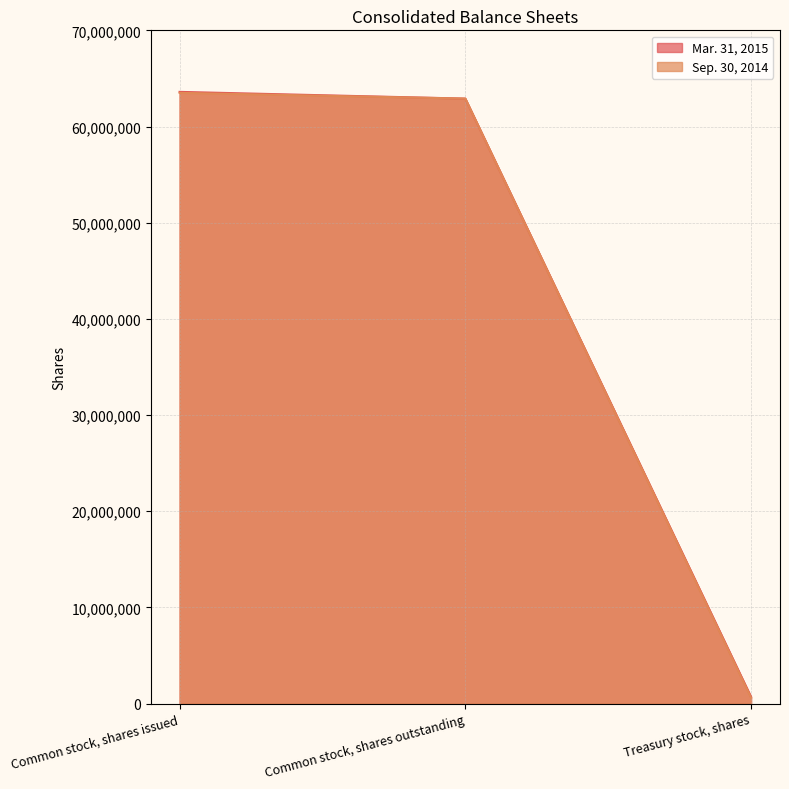

Reading right to left, transcribe all the data shown in this chart.

Mar. 31, 2015: Treasury stock, shares=700000	Common stock, shares outstanding=62900000	Common stock, shares issued=63600000
Sep. 30, 2014: Treasury stock, shares=600000	Common stock, shares outstanding=62900000	Common stock, shares issued=63500000